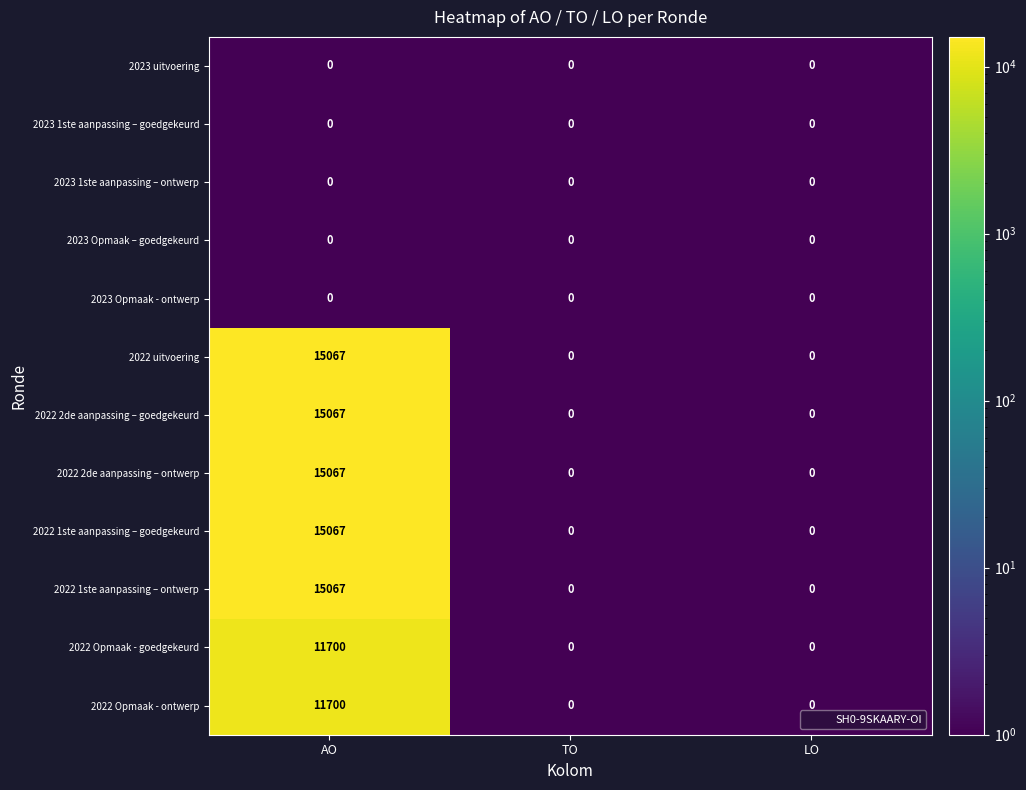

What is the maximum value for 2022 uitvoering?

15067